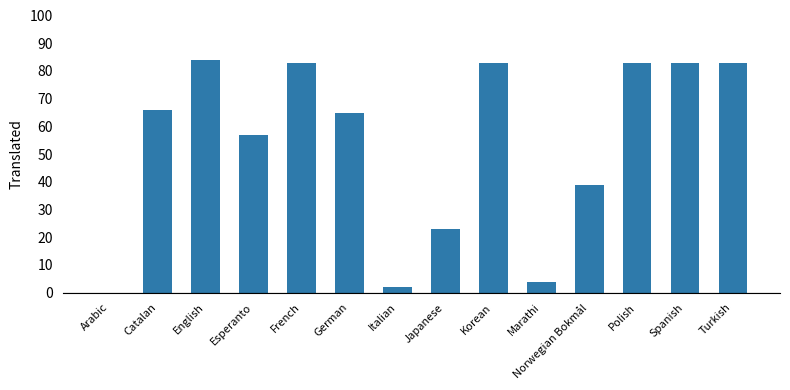

How many positive values are there?

13